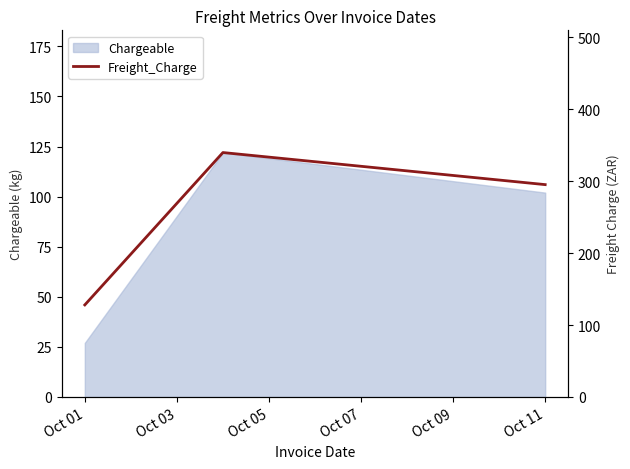

Reading left to right, what are all the values shown in this chart?

128.0	339.9	295.3